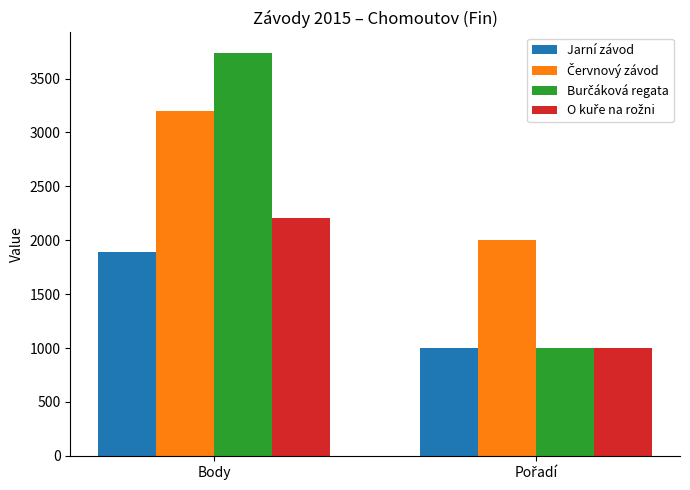

At which category is the sum across all series the highest?

Body